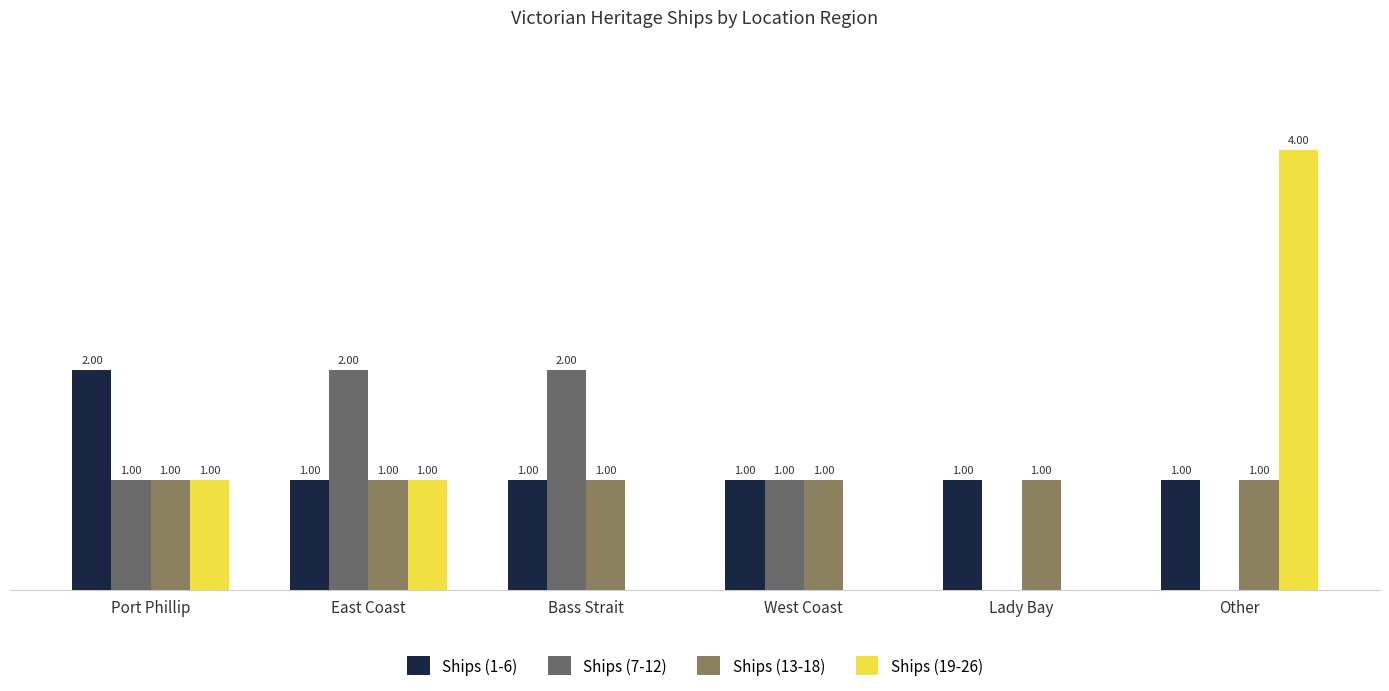

Which series has the widest spread of values?

Ships (19-26)